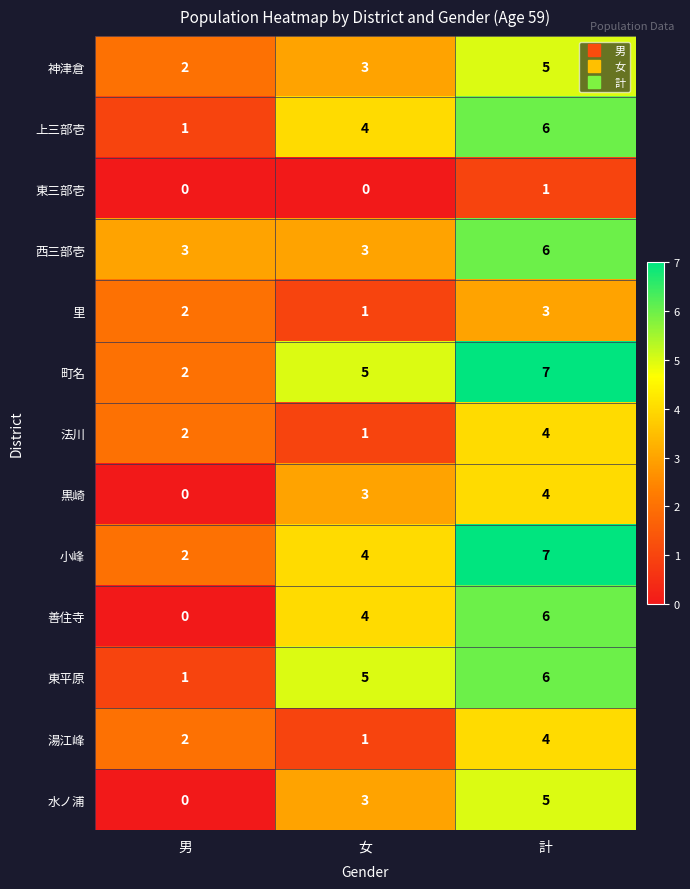

What is the difference between the maximum and minimum values in the 東平原 series?

5